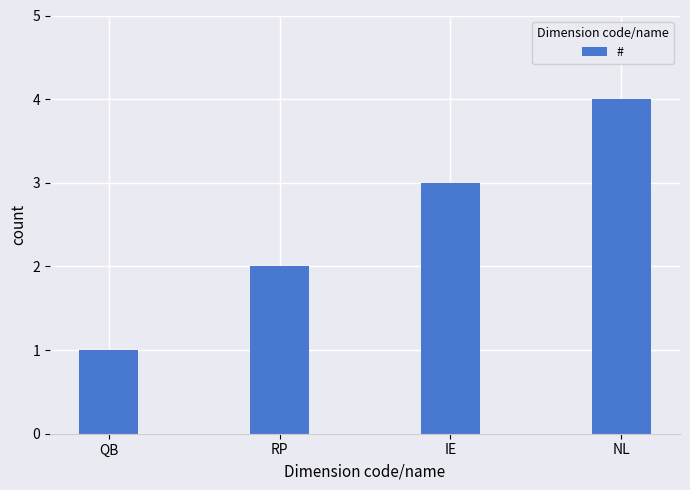

Where is the data nearest to the value 2?

RP